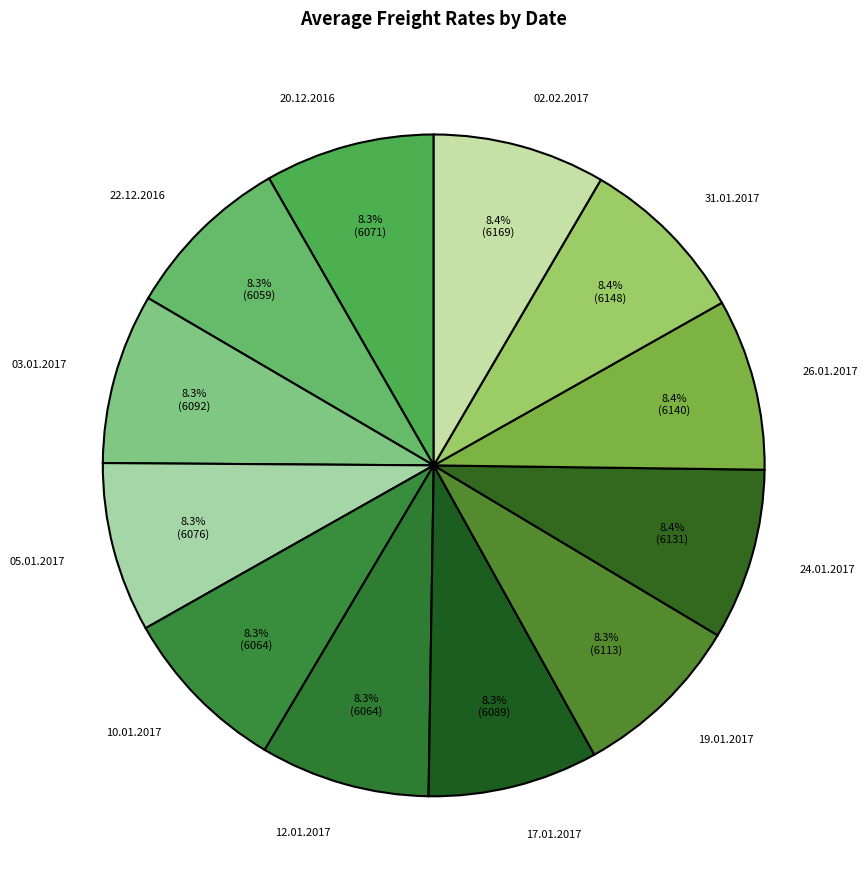

Combined, do 19.01.2017 and 20.12.2016 account for over 50%?

No